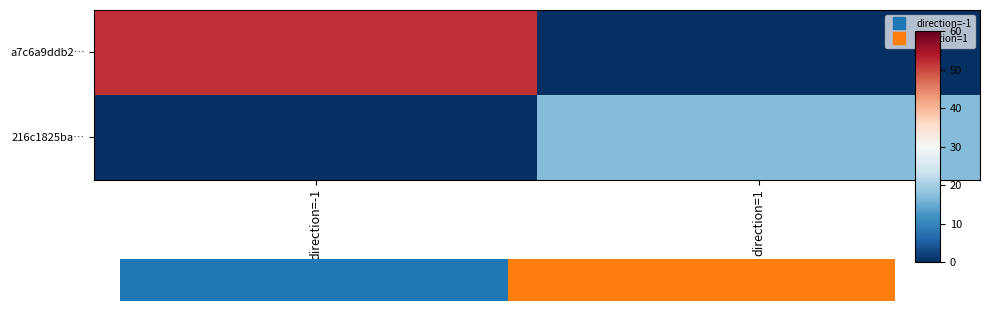

Reading left to right, list all the values displayed in this chart.

a7c6a9ddb2…: direction=-1=52	direction=1=0
216c1825ba…: direction=-1=0	direction=1=17